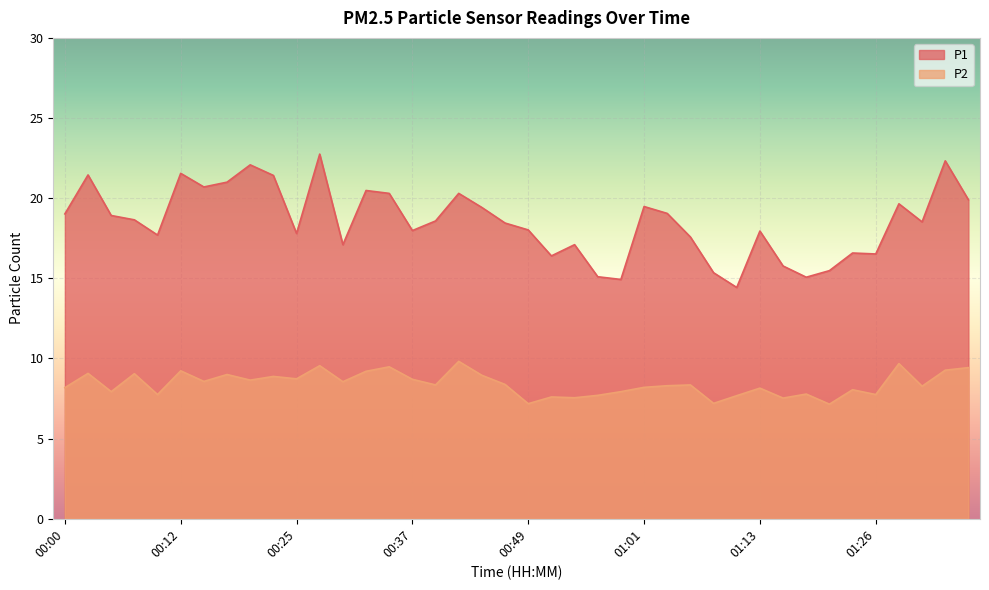

At how many categories does at least one series exceed 15?

38